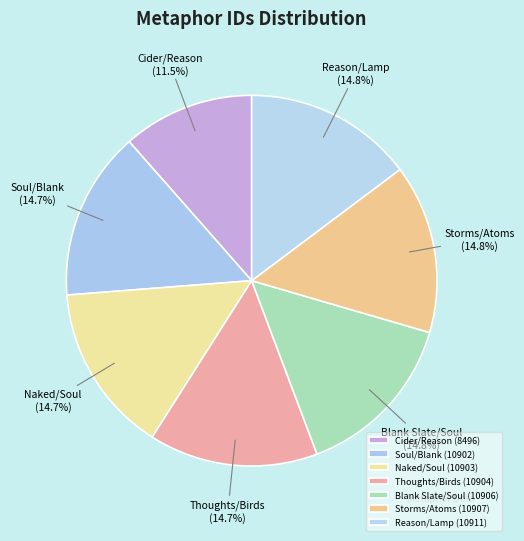

Combined, do Blank Slate/Soul (10906) and Storms/Atoms (10907) account for over 50%?

No